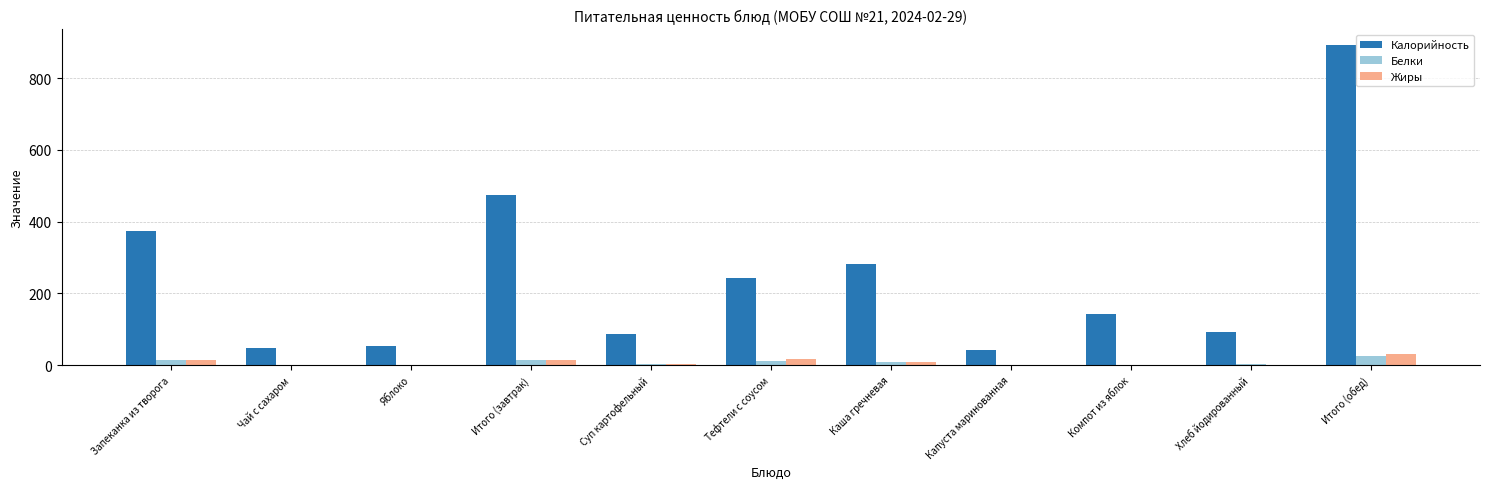

Between Капуста маринованная and Хлеб йодированный, which series saw the biggest shift?

Калорийность